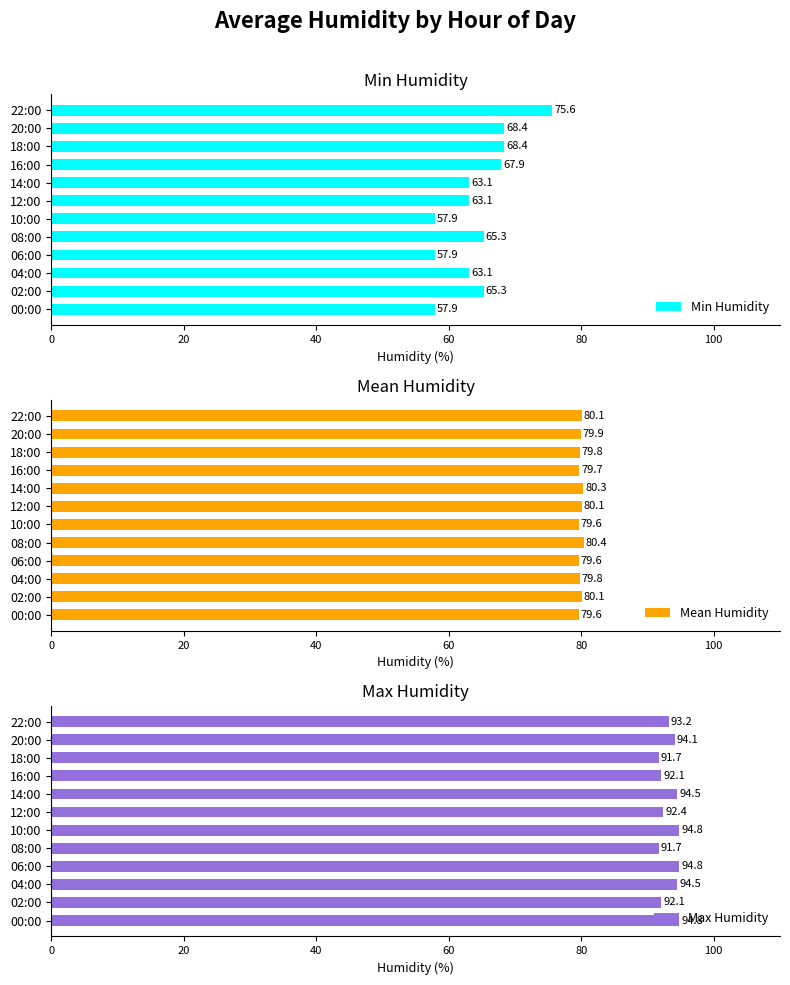

How many distinct data groups are displayed?

3